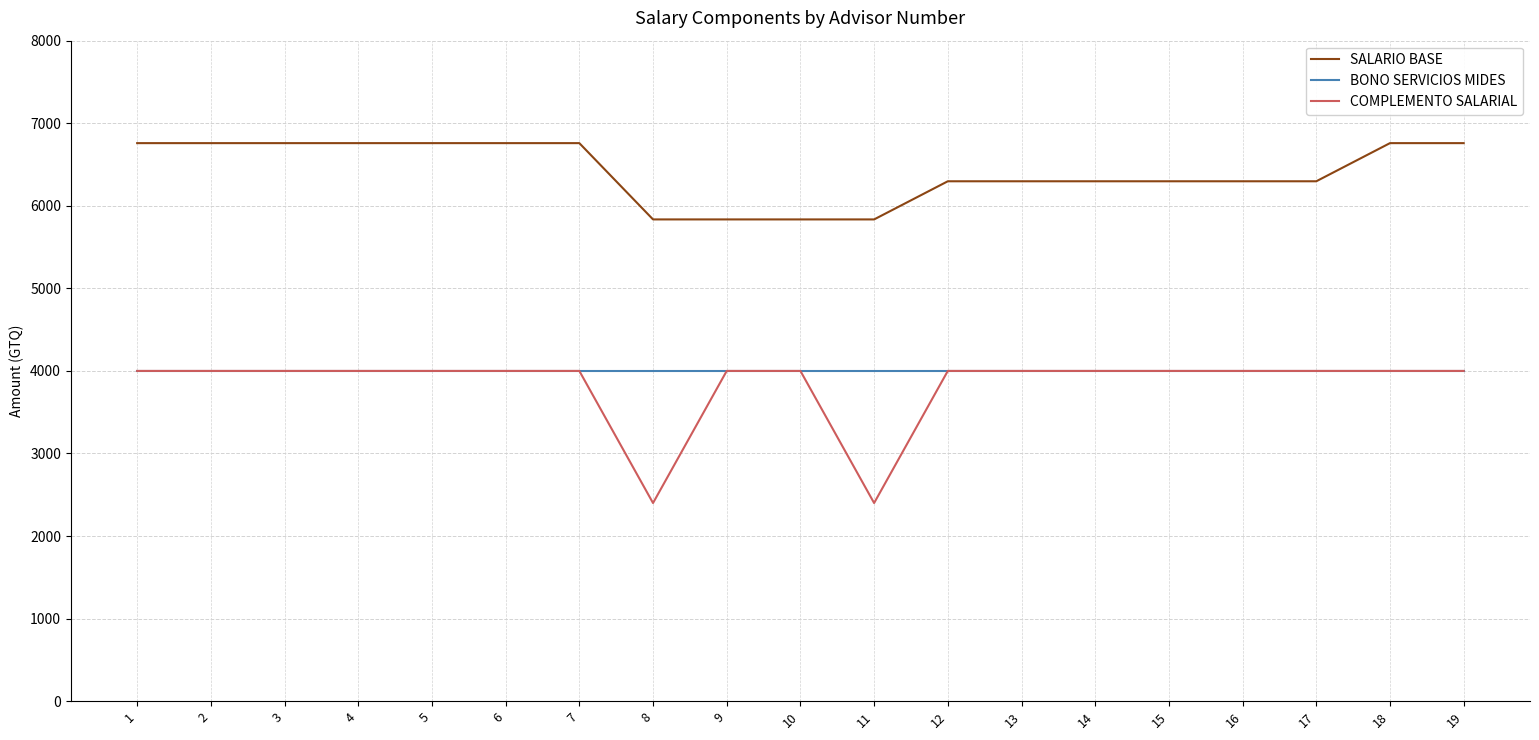

What is the minimum value shown in the chart?

2400